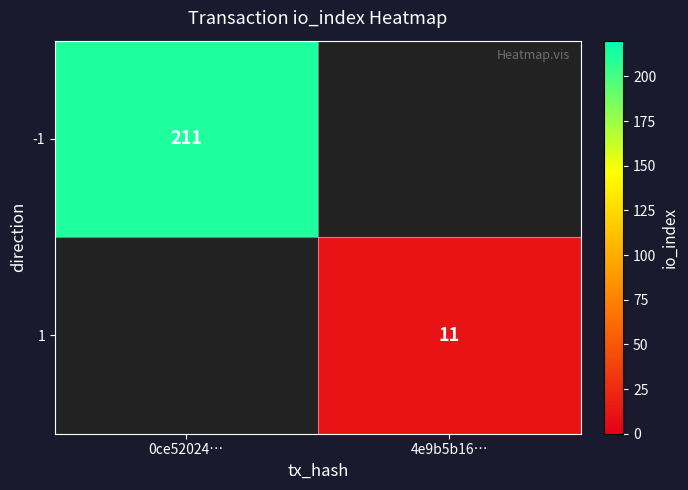

Is the value of -1 at 0ce52024… greater than the value of 1 at 4e9b5b16…?

Yes